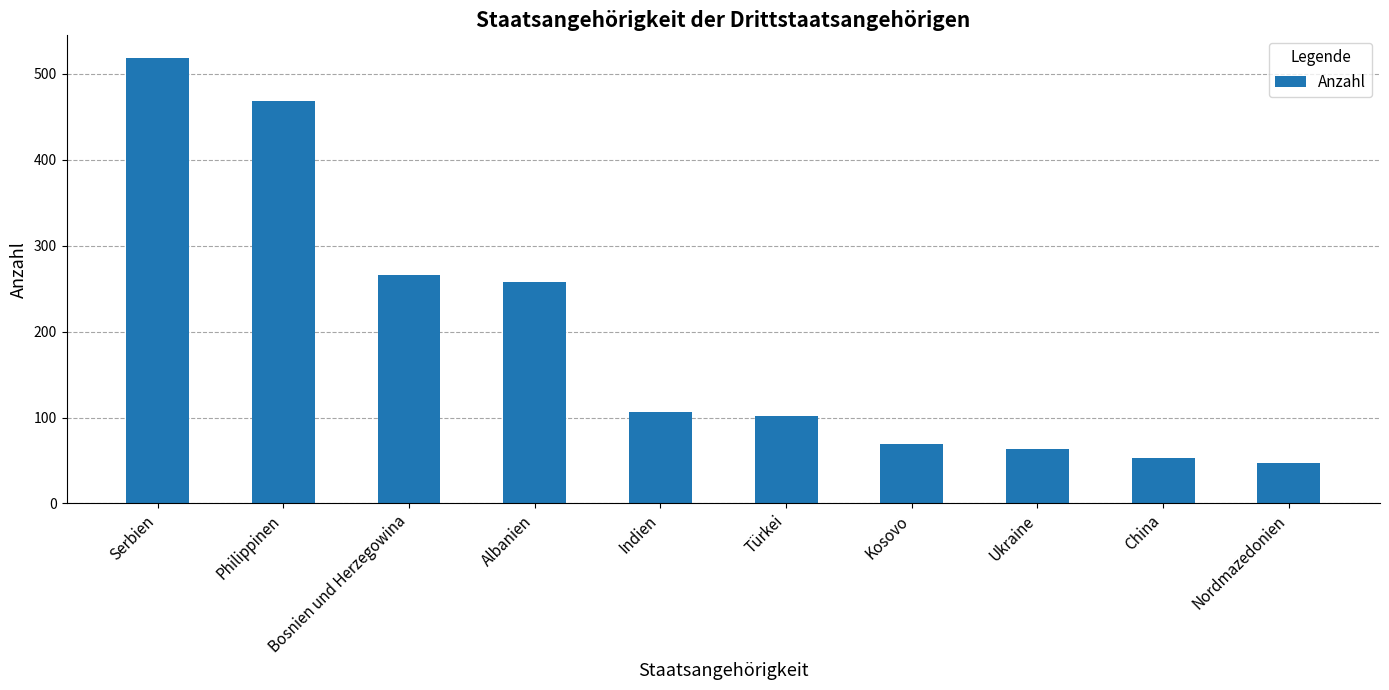

Rank the categories by value from highest to lowest.

Serbien, Philippinen, Bosnien und Herzegowina, Albanien, Indien, Türkei, Kosovo, Ukraine, China, Nordmazedonien